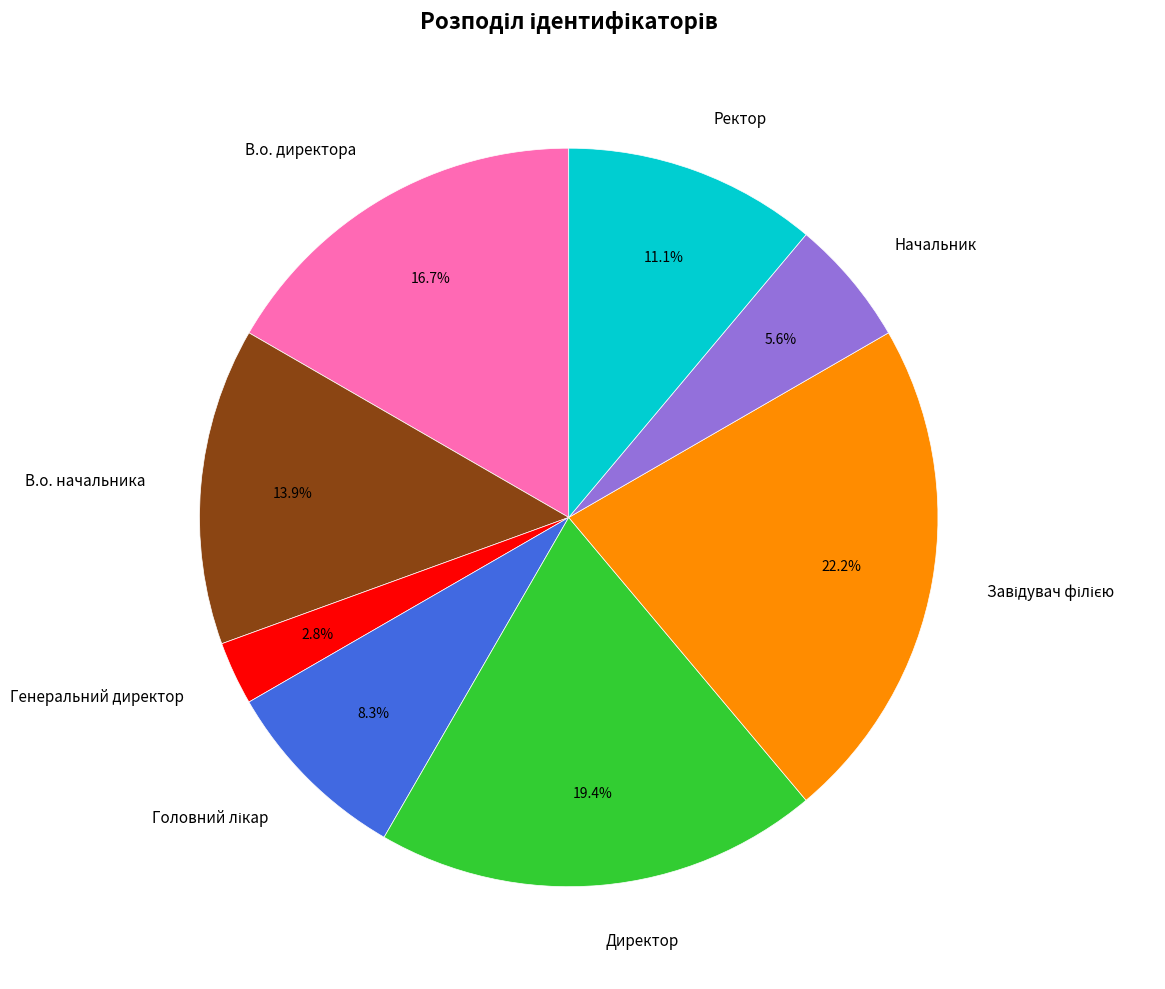

Does any single category account for the majority?

No